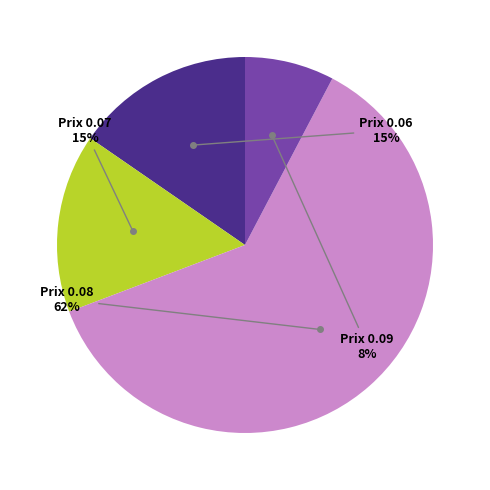

The Prix 0.08 slice represents 74% of the pie. True or false?

False